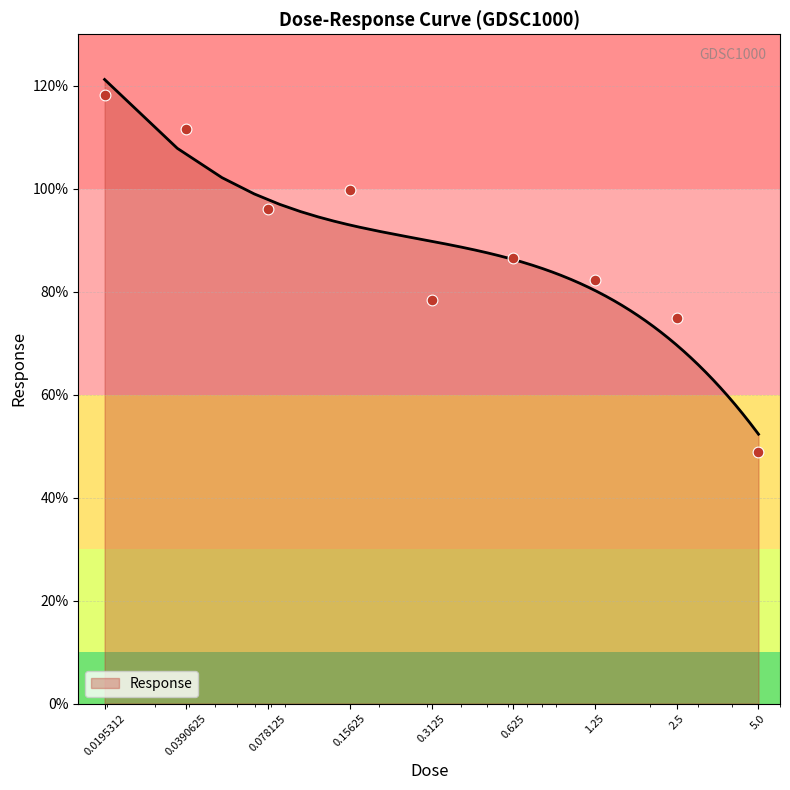

What is the change in value from 0.15625 to 1.25?

-17.4